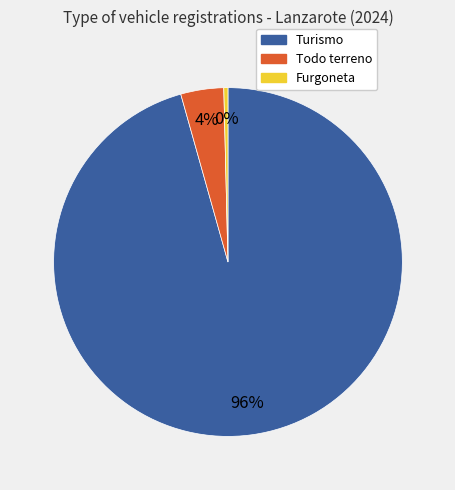

Rank the categories by value from highest to lowest.

Turismo, Todo terreno, Furgoneta